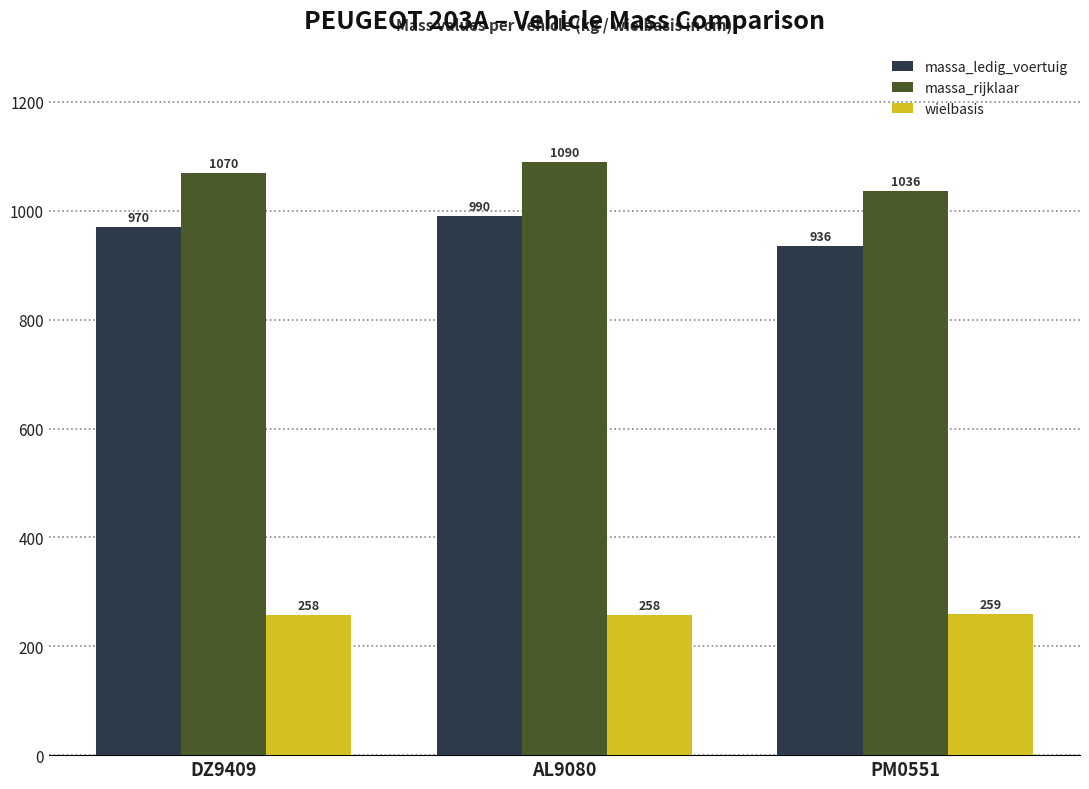

Count the massa_ledig_voertuig values in the range 936 to 990.

3